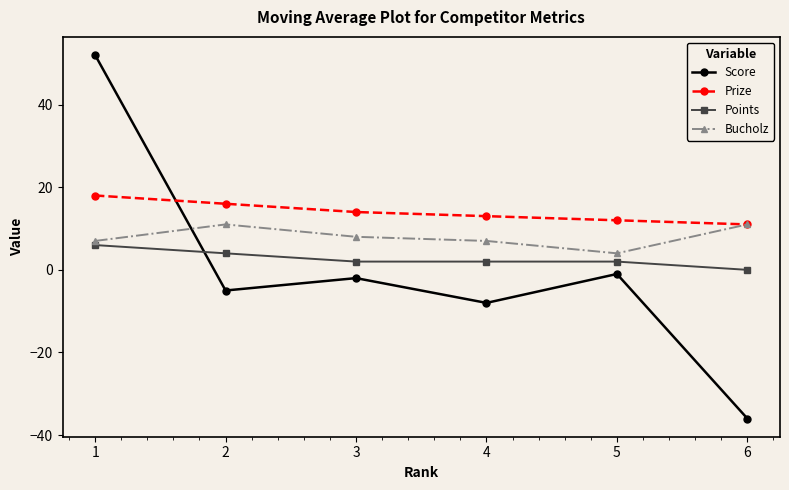

Count the Points values in the range 2 to 4.

4